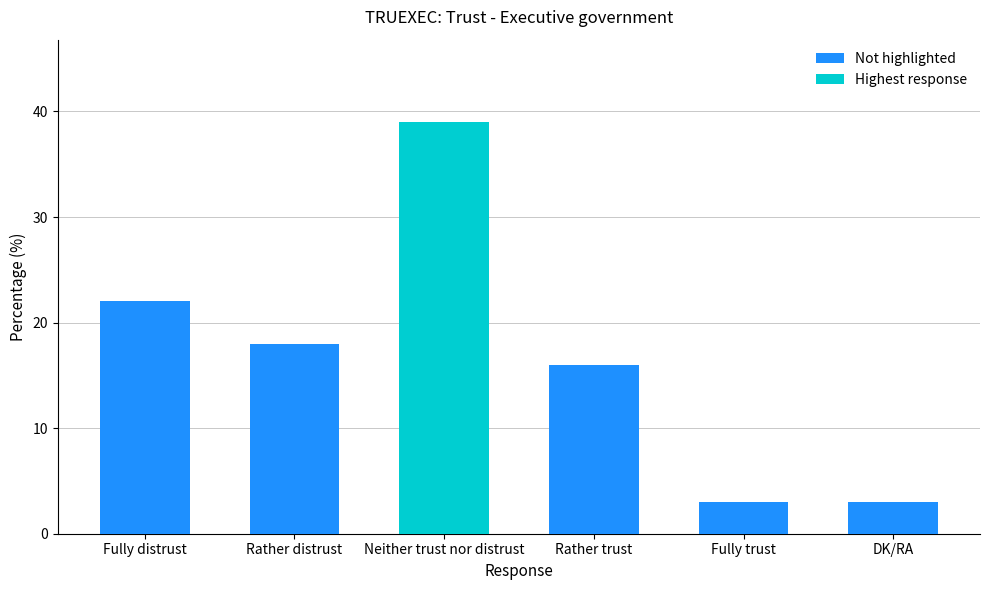

Reading left to right, extract all data points from this chart.

22	18	39	16	3	3